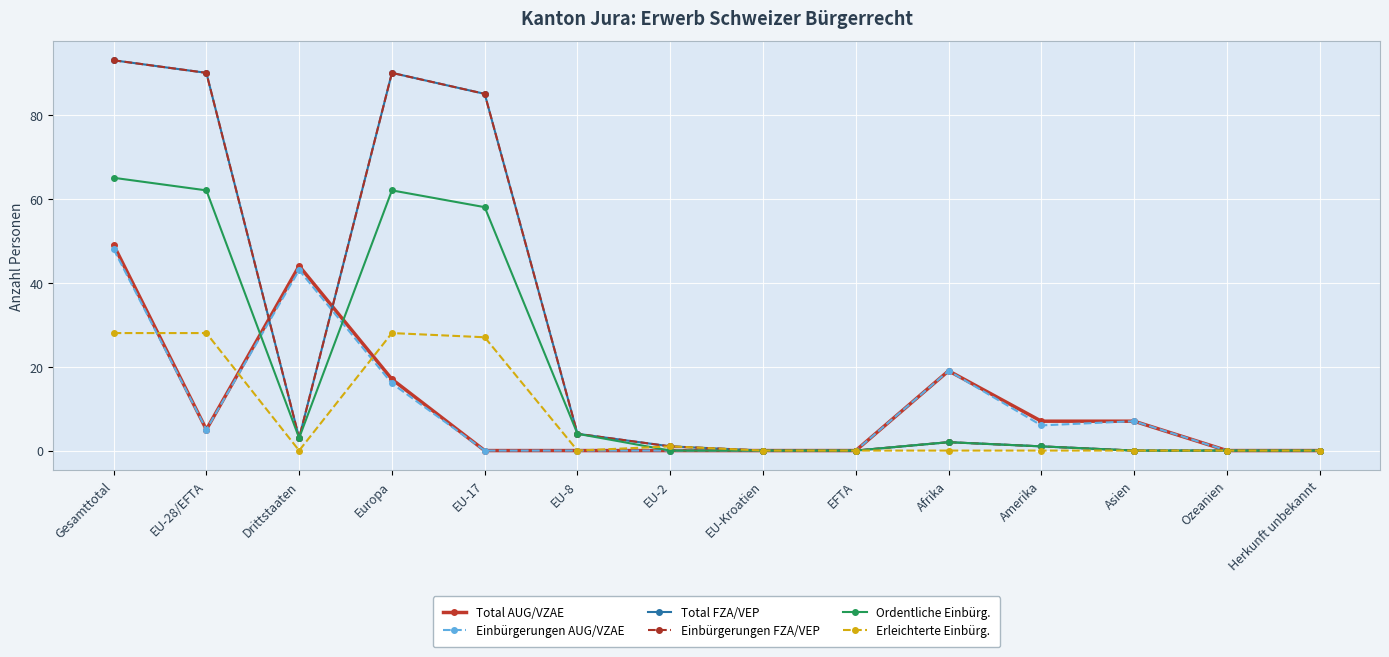

Reading left to right, what are all the values shown in this chart?

Total AUG/VZAE: 49	5	44	17	0	0	0	0	0	19	7	7	0	0
Einbürgerungen AUG/VZAE: 48	5	43	16	0	0	0	0	0	19	6	7	0	0
Total FZA/VEP: 93	90	3	90	85	4	1	0	0	2	1	0	0	0
Einbürgerungen FZA/VEP: 93	90	3	90	85	4	1	0	0	2	1	0	0	0
Ordentliche Einbürg.: 65	62	3	62	58	4	0	0	0	2	1	0	0	0
Erleichterte Einbürg.: 28	28	0	28	27	0	1	0	0	0	0	0	0	0